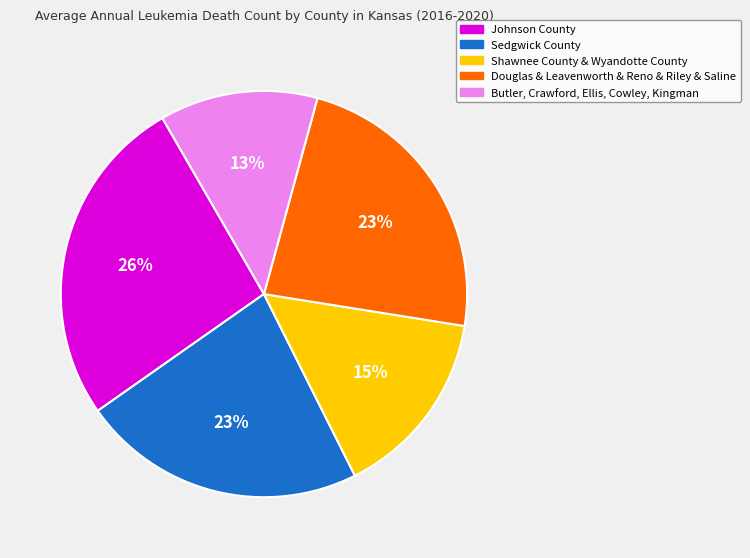

To the nearest percent, what is the average slice percentage?

20%